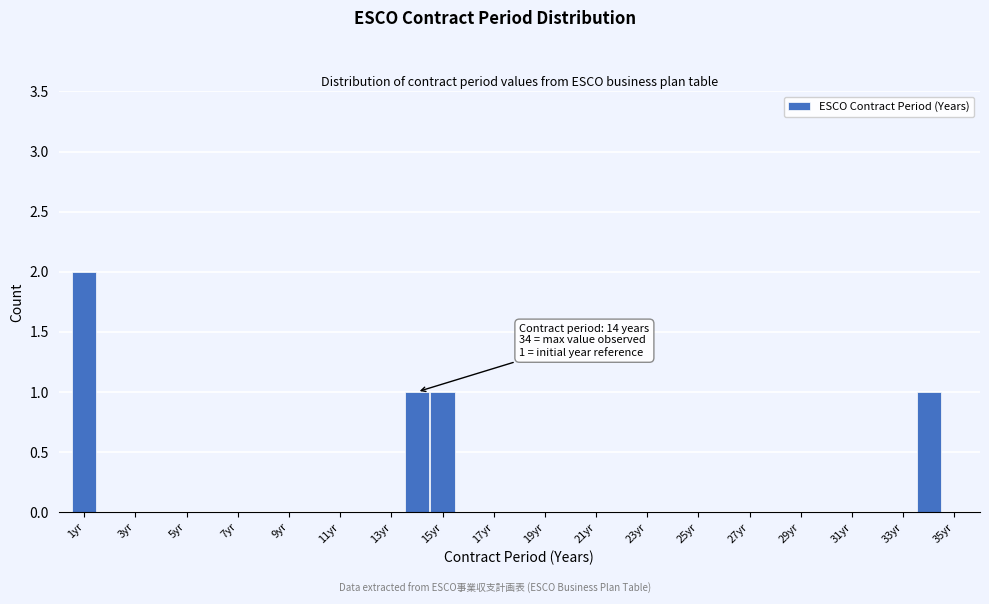

Over which range of the x-axis is the bar tallest?

0.5 to 1.5